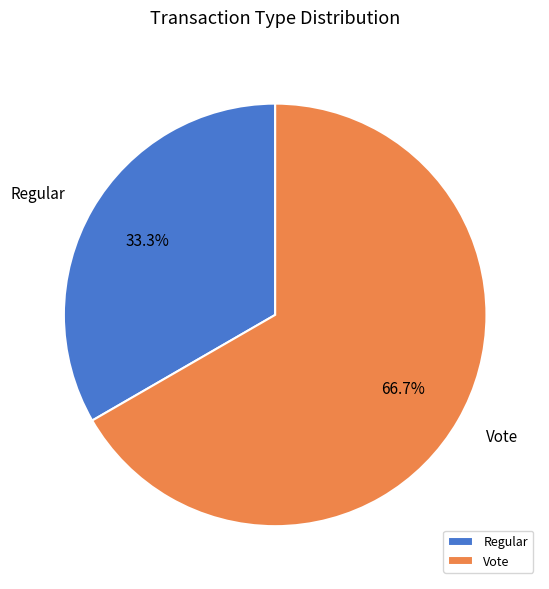

Which category has the biggest portion of the pie?

Vote